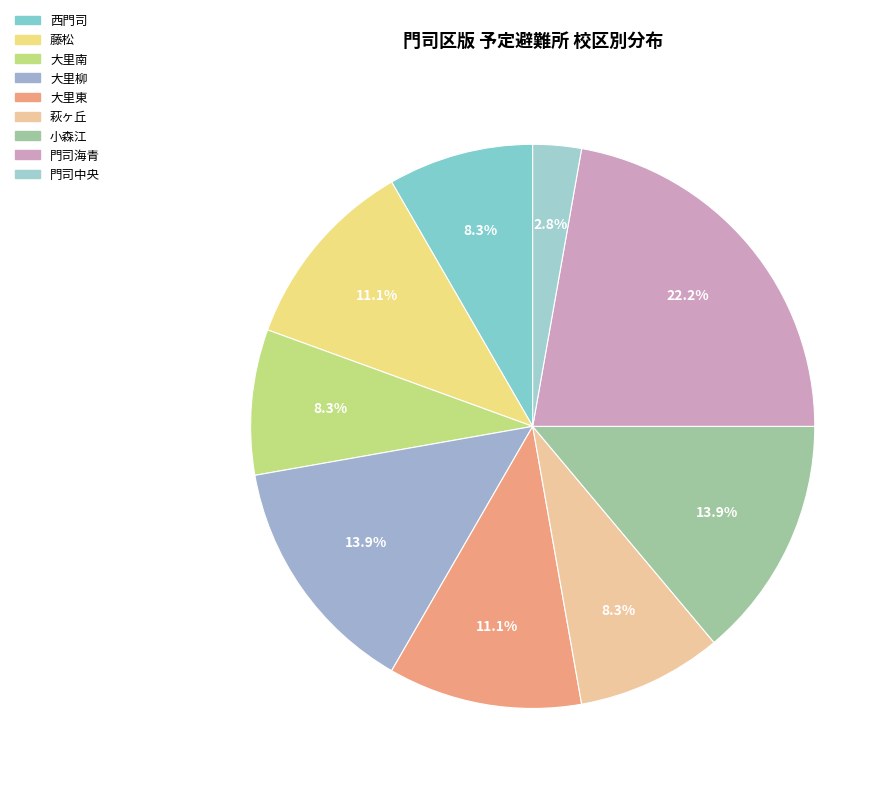

Is the sum of 大里柳 and 大里東 greater than half?

No